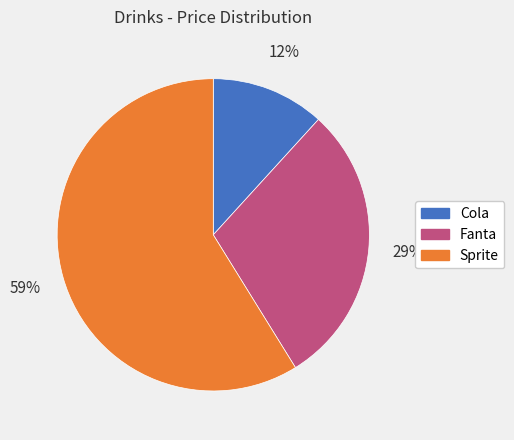

To the nearest percent, what is the average slice percentage?

33%